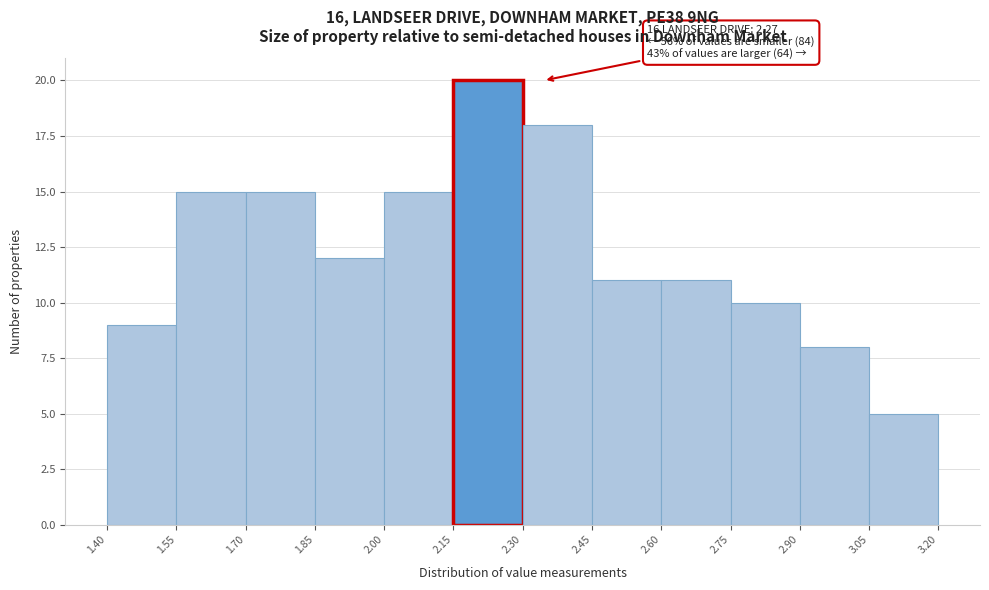

Which range on the x-axis has the tallest bar?

2.15 to 2.30